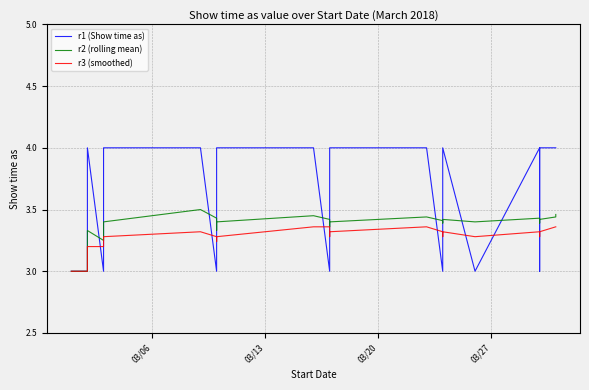

List the series in order of their overall mean, lowest first.

r3 (smoothed), r2 (rolling mean), r1 (Show time as)